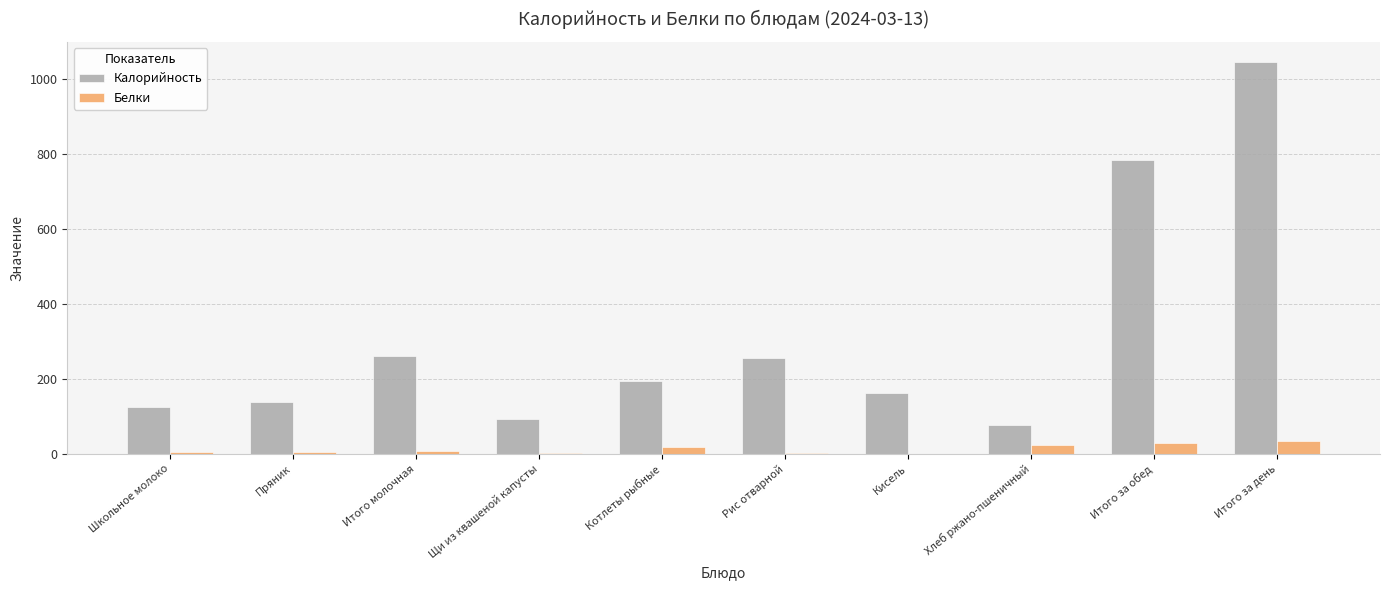

What is the sum of the Белки values at Кисель and Итого за обед?

28